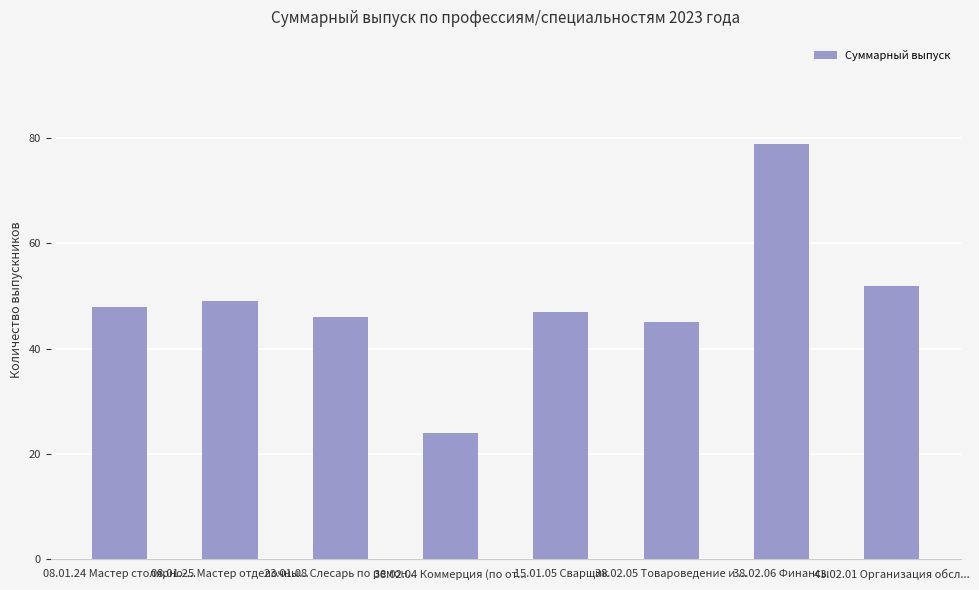

What is the change in value from 08.01.24 Мастер столярно-... to 15.01.05 Сварщик?

-1